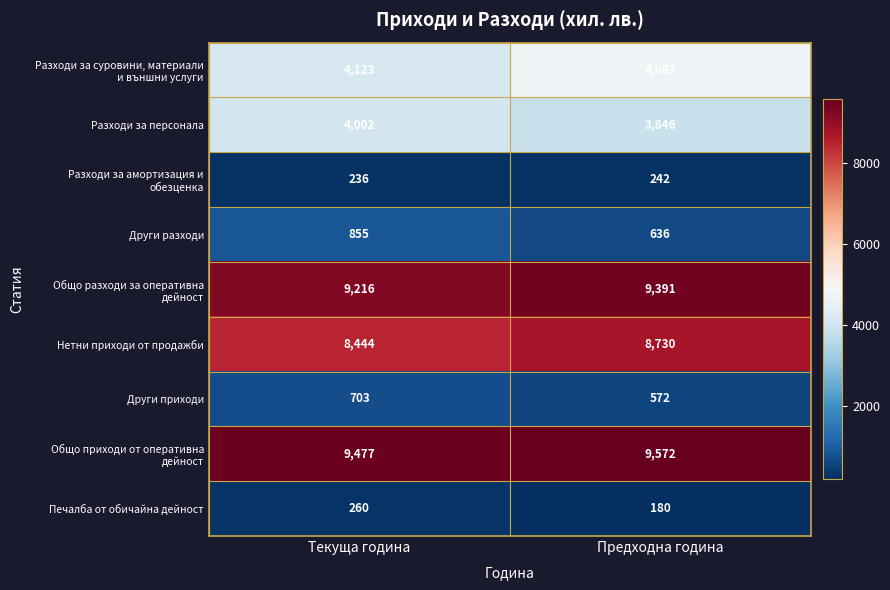

At how many categories does at least one series exceed 8533?

2